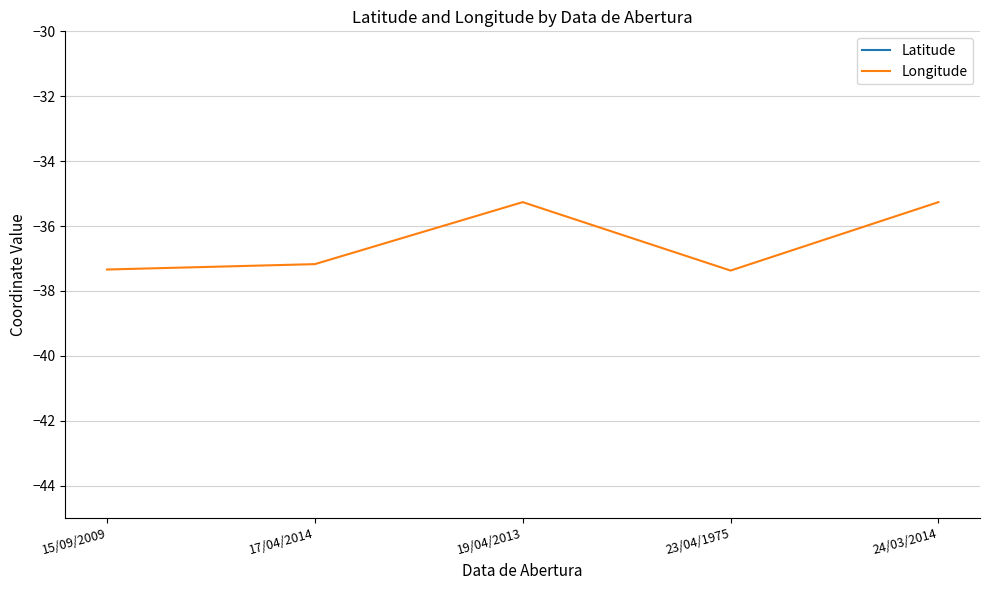

At which label does Longitude first exceed -37?

19/04/2013